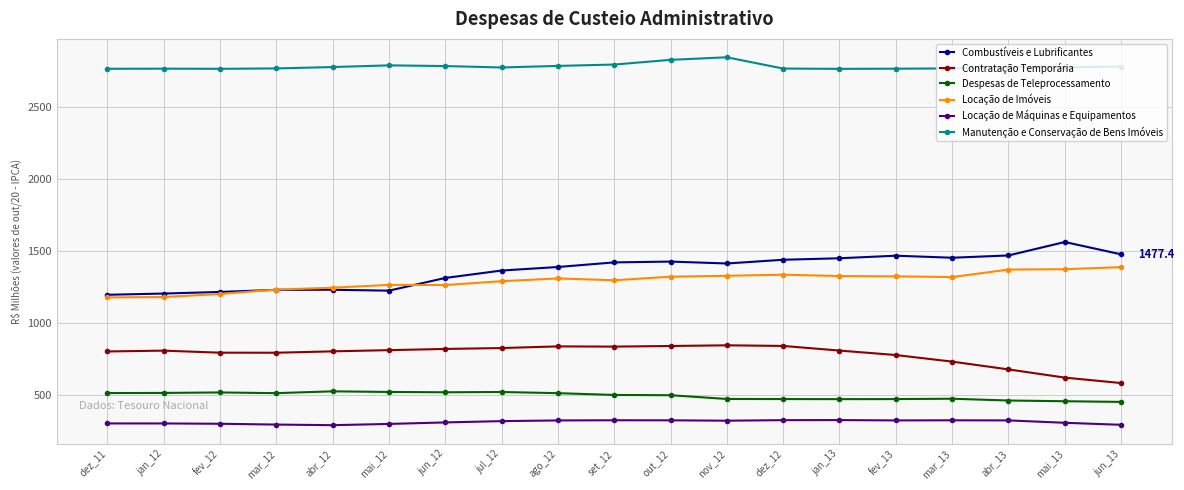

Does the chart have visible grid lines?

Yes